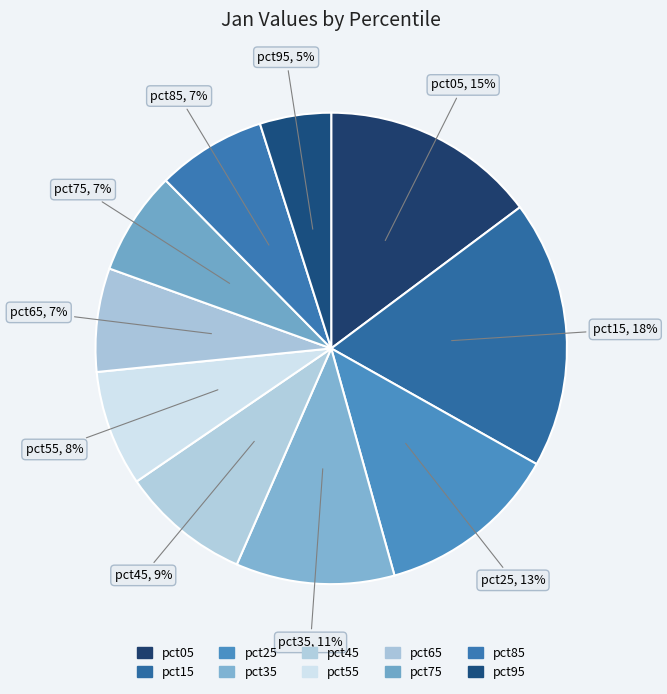

Is pct45 the majority of the pie?

No